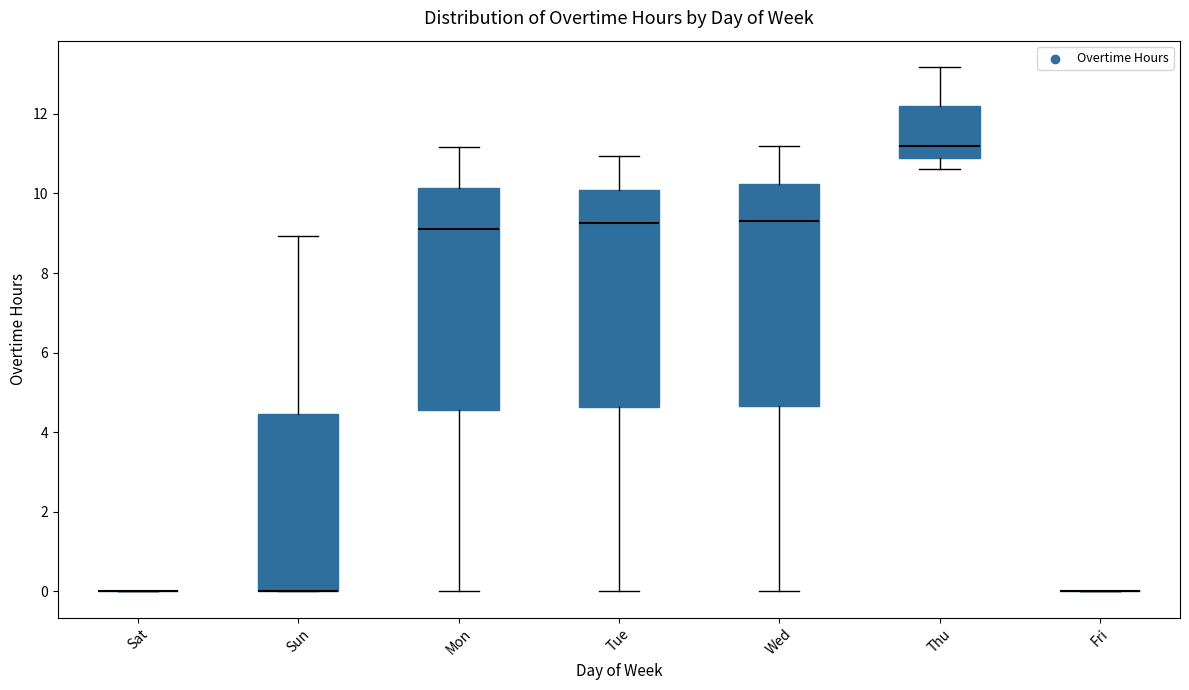

Reading left to right, transcribe this box plot: for each box, give where its median line is, the range the box spans, and where its two whiskers end, as read against the y-axis. The values are not printed on the chart, so give them approximately, as read against the axis.

Sat: box collapsed to a line at 0.0, whiskers 0.0 to 0.0
Sun: median 0.0 (drawn on the box's lower edge), box 0.0 to 4.4, whiskers 0.0 to 9.0
Mon: median 9.2, box 4.6 to 10.2, whiskers 0.0 to 11.2
Tue: median 9.2, box 4.6 to 10.0, whiskers 0.0 to 11.0
Wed: median 9.4, box 4.6 to 10.2, whiskers 0.0 to 11.2
Thu: median 11.2, box 11.0 to 12.2, whiskers 10.6 to 13.2
Fri: box collapsed to a line at 0.0, whiskers 0.0 to 0.0